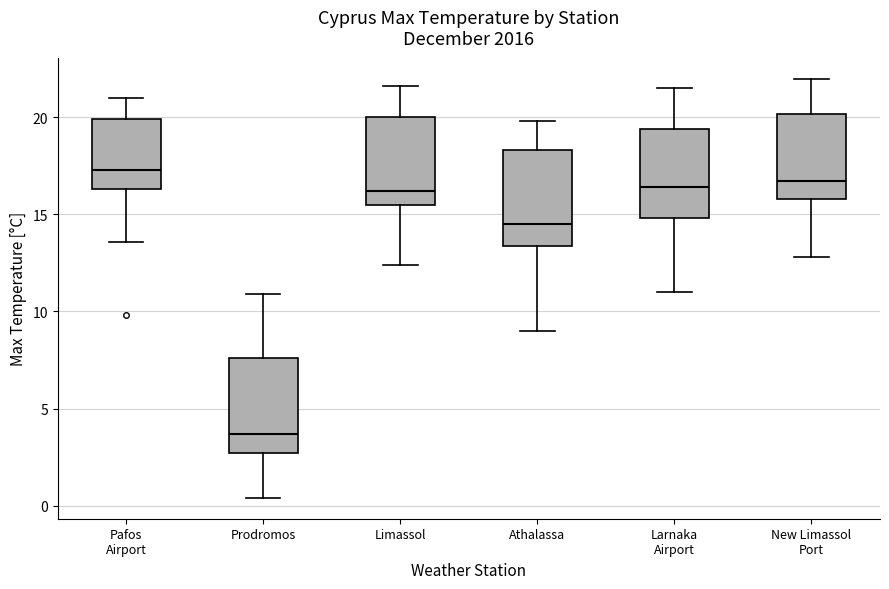

Reading left to right, read every box against the y-axis: the position of its median line, the range the box covers, and the ends of its whiskers. The values are not printed on the chart, so give them approximately, as read against the axis.

Pafos Airport: median 17.5, box 16.5 to 20.0, whiskers 13.5 to 21.0
Prodromos: median 3.5, box 2.5 to 7.5, whiskers 0.5 to 11.0
Limassol: median 16.0, box 15.5 to 20.0, whiskers 12.5 to 21.5
Athalassa: median 14.5, box 13.5 to 18.5, whiskers 9.0 to 20.0
Larnaka Airport: median 16.5, box 15.0 to 19.5, whiskers 11.0 to 21.5
New Limassol Port: median 16.5, box 16.0 to 20.0, whiskers 13.0 to 22.0